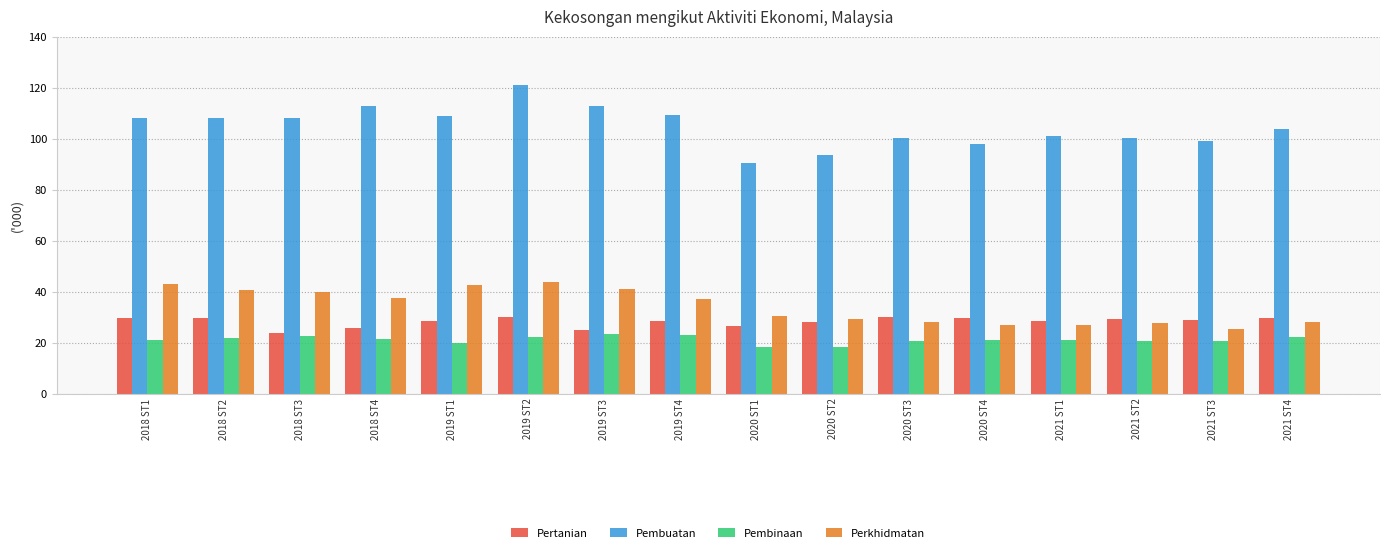

What is the minimum value shown in the chart?

18.2